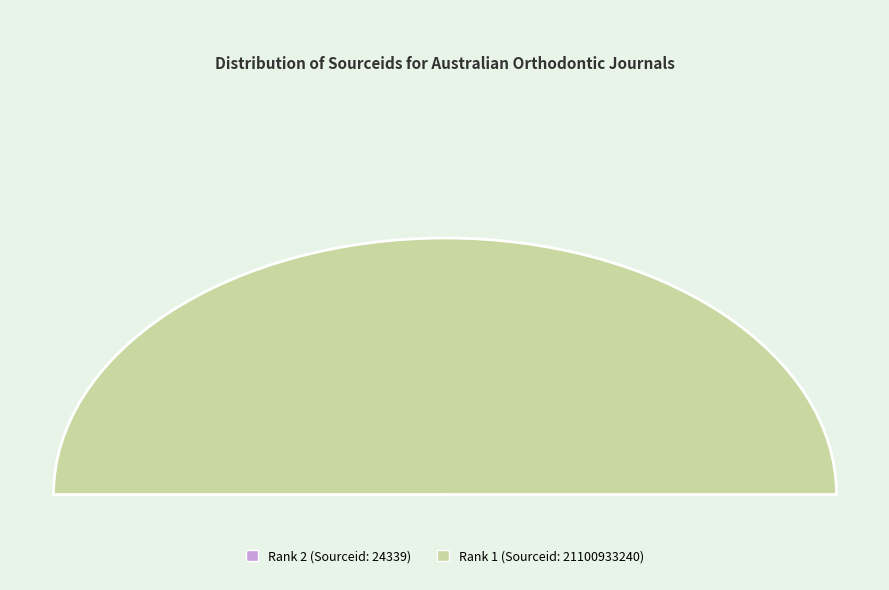

What is the change in value from Rank 2 (Australian Orthodontic Journal) to Rank 1 (Australasian Orthodontic Journal)?

+21100908901